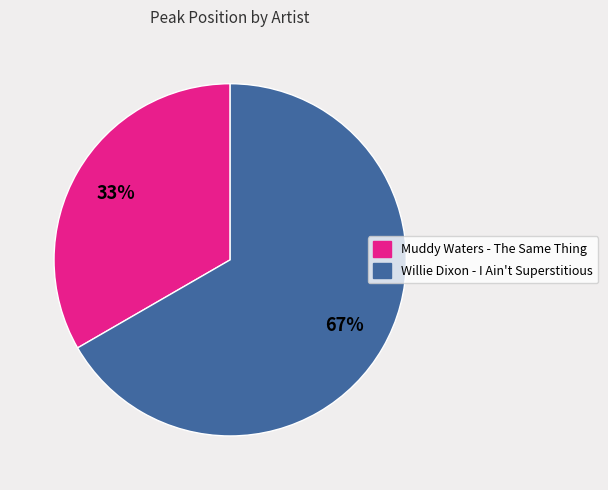

Combined, do Willie Dixon - I Ain't Superstitious and Muddy Waters - The Same Thing account for over 50%?

Yes